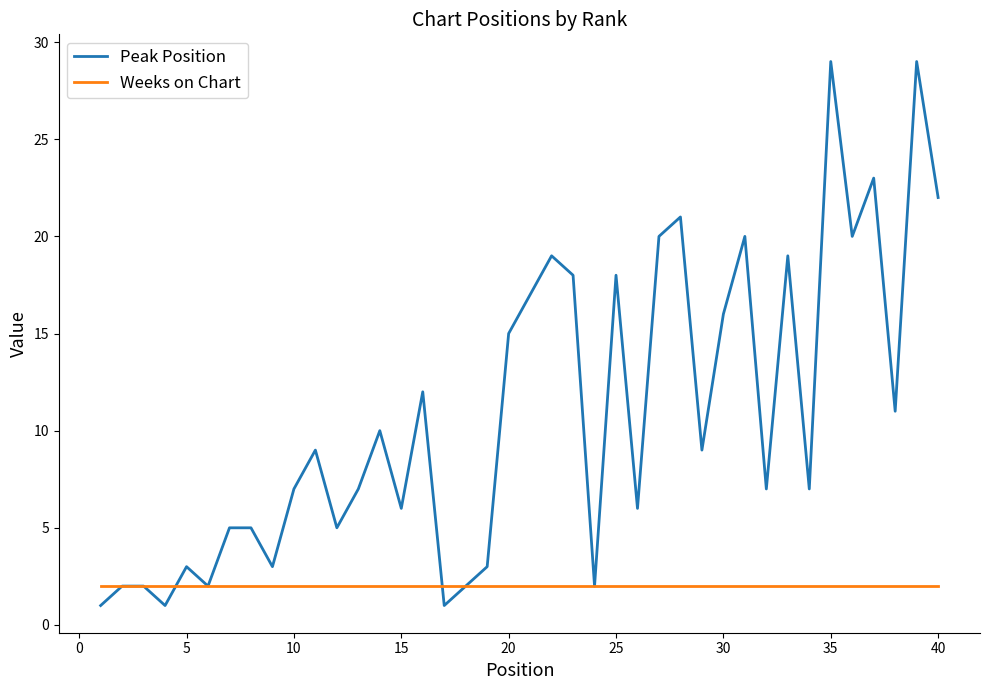

Which series has the widest spread of values?

Peak Position